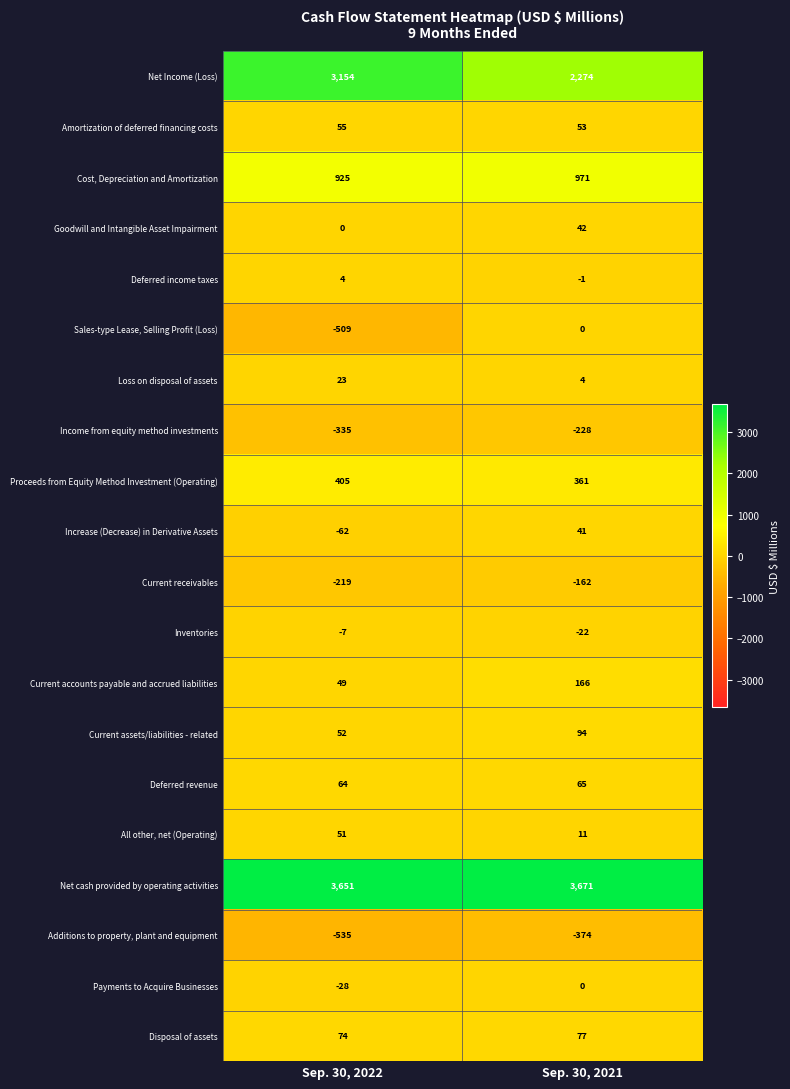

Between Sep. 30, 2022 and Sep. 30, 2021, which series saw the biggest shift?

Net Income (Loss)